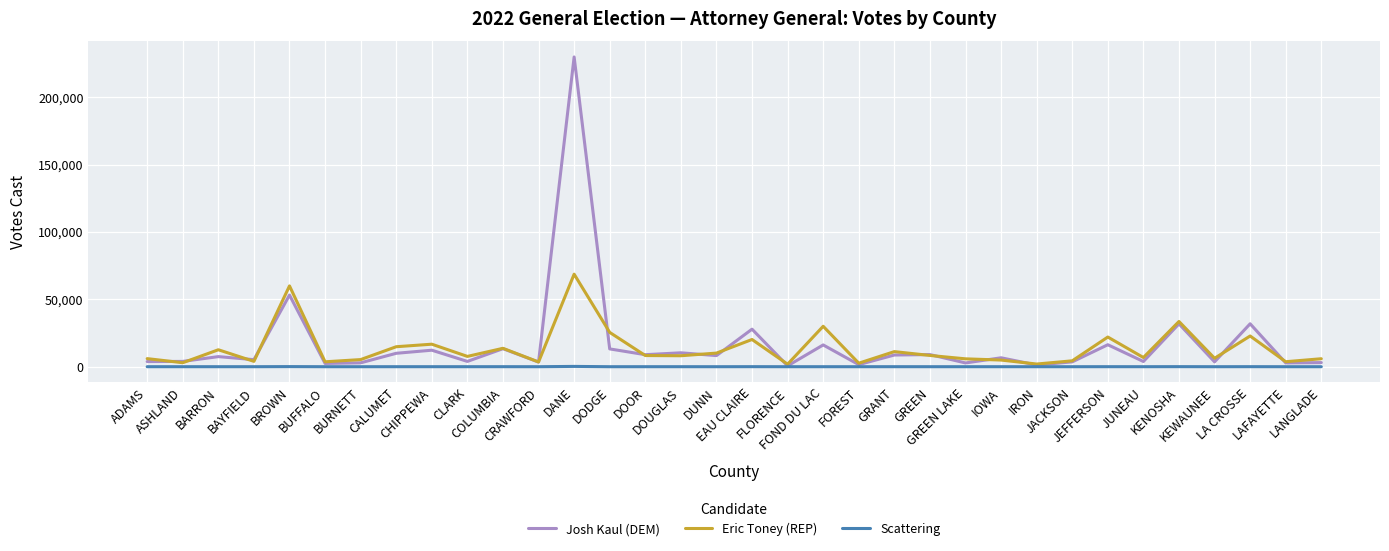

At which category is the sum across all series the highest?

DANE